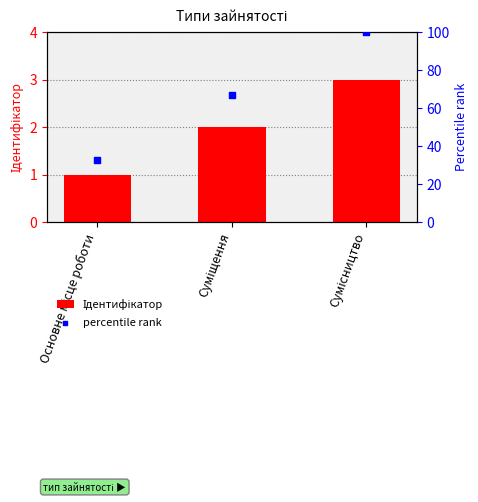

Is the value of Ідентифікатор at Основне місце роботи greater than the value of percentile rank at Сумісництво?

No